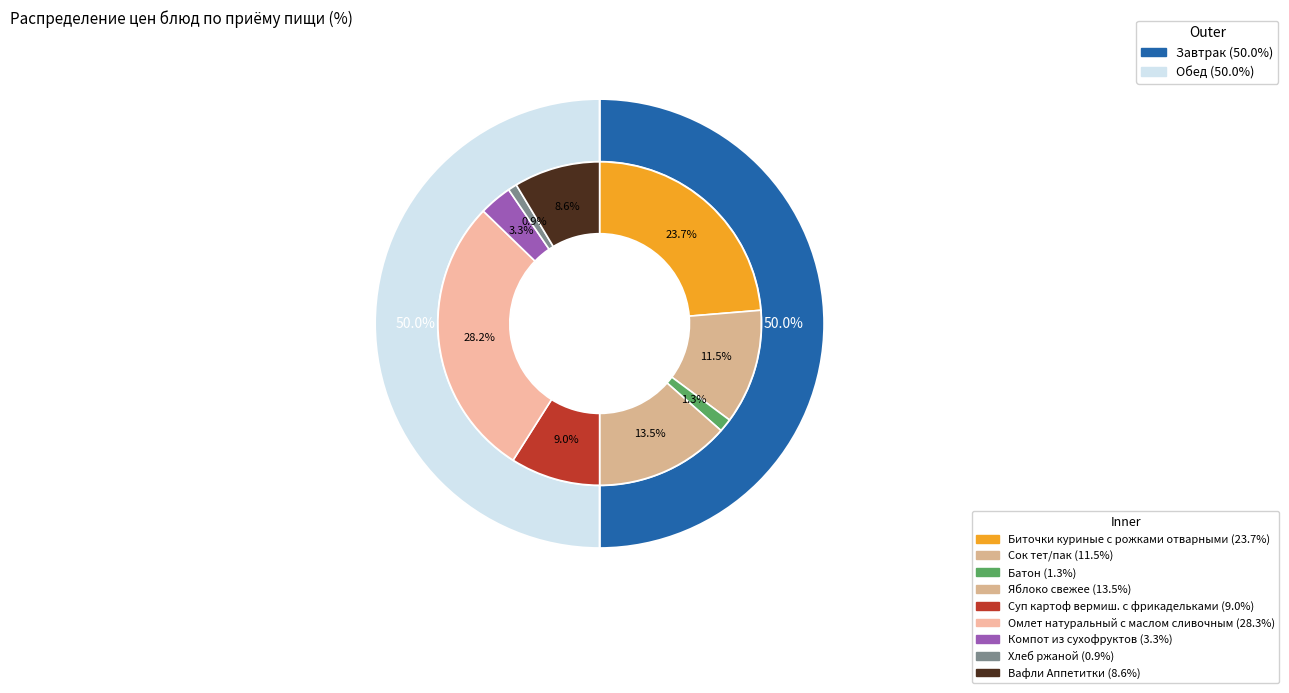

Do Хлеб ржаной and Сок тет/пак together represent more than half of the pie?

No